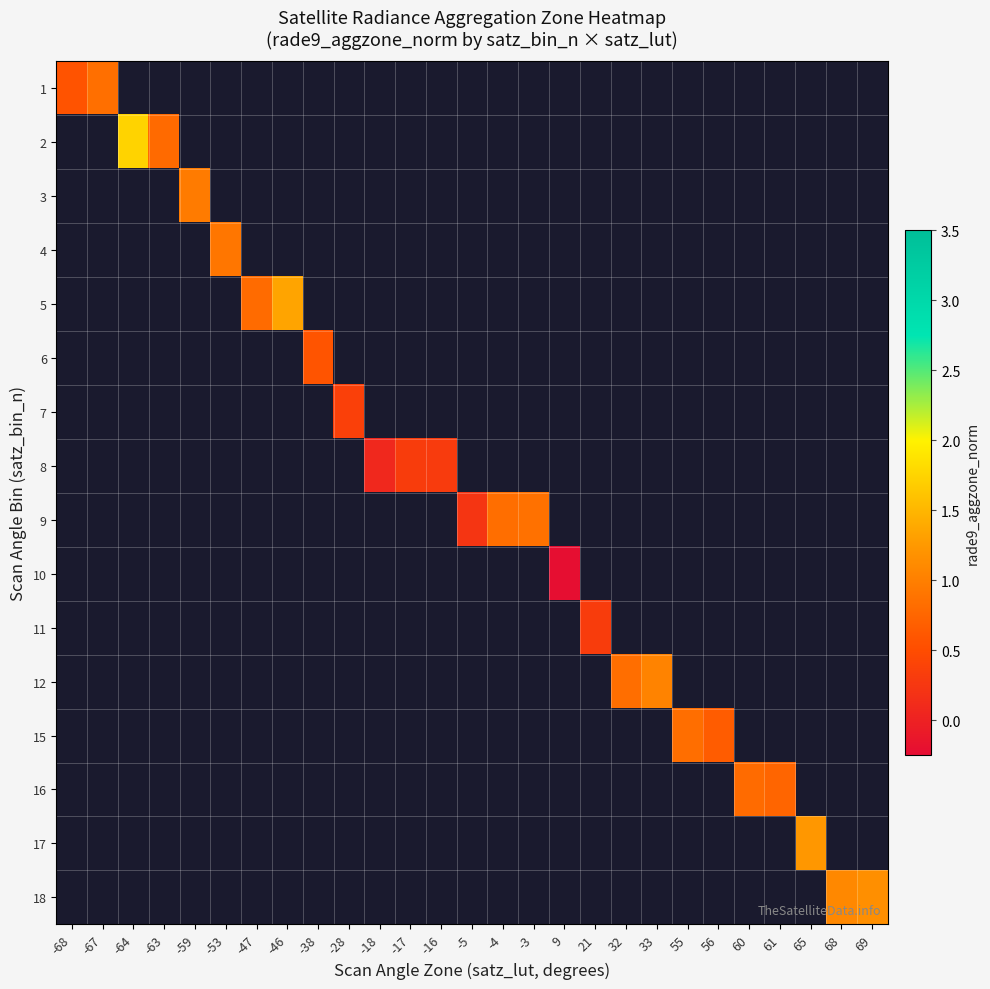

At -68, list the series in order from largest to smallest.

1, 2, 3, 4, 5, 6, 7, 8, 9, 10, 11, 12, 15, 16, 17, 18